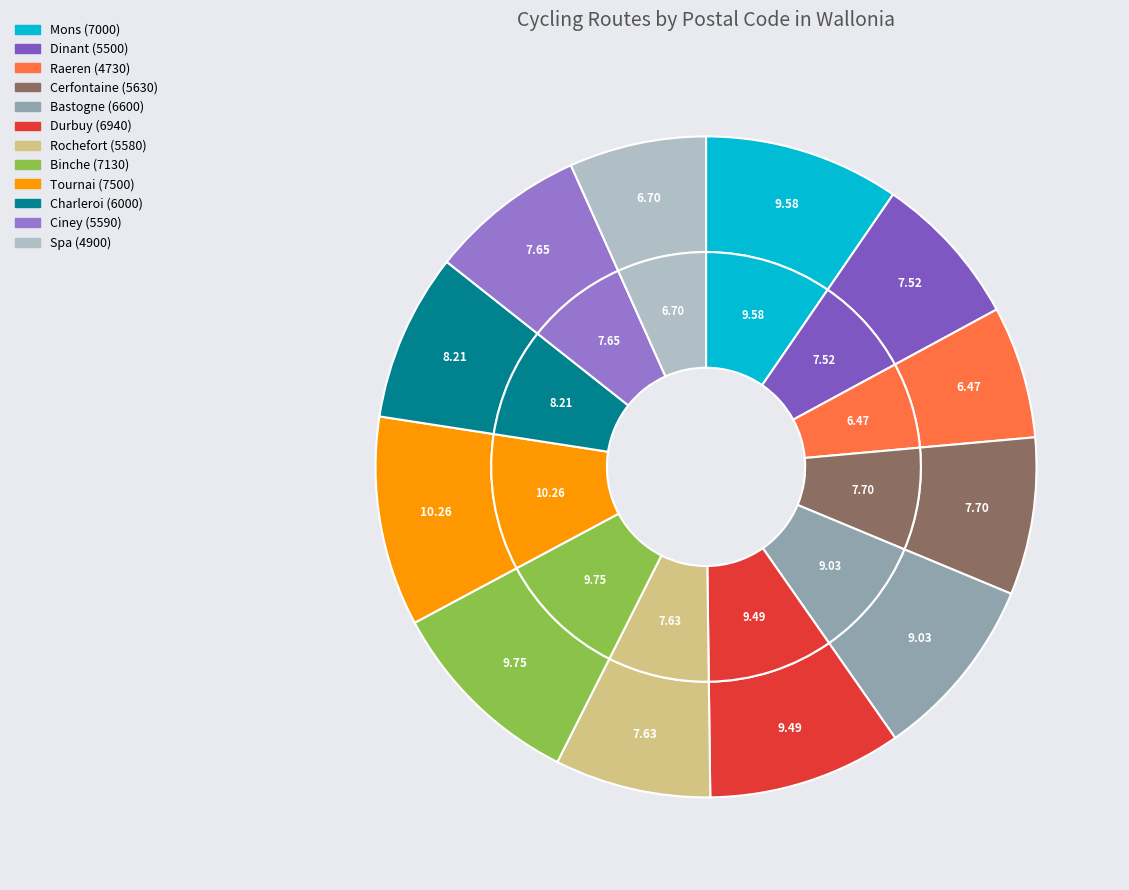

Combined, do Dinant (5500) and Raeren (4730) account for over 50%?

No